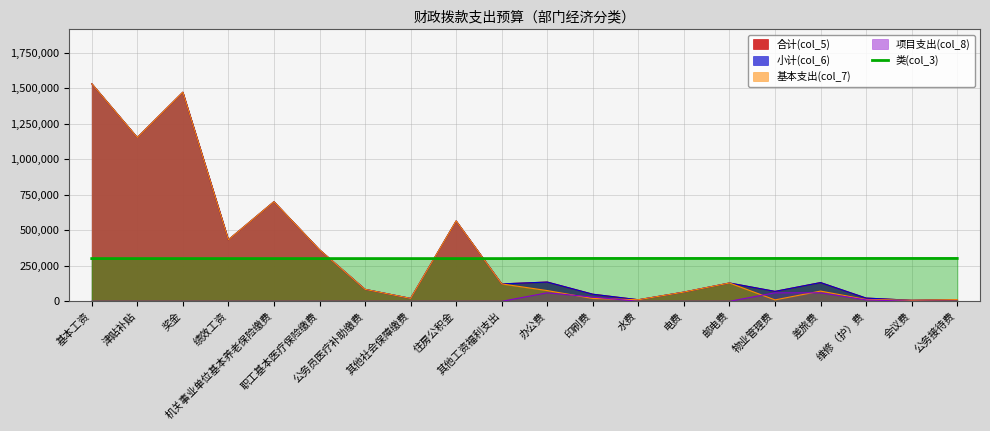

The chart shows a value of 197618 at 基本工资. True or false?

False